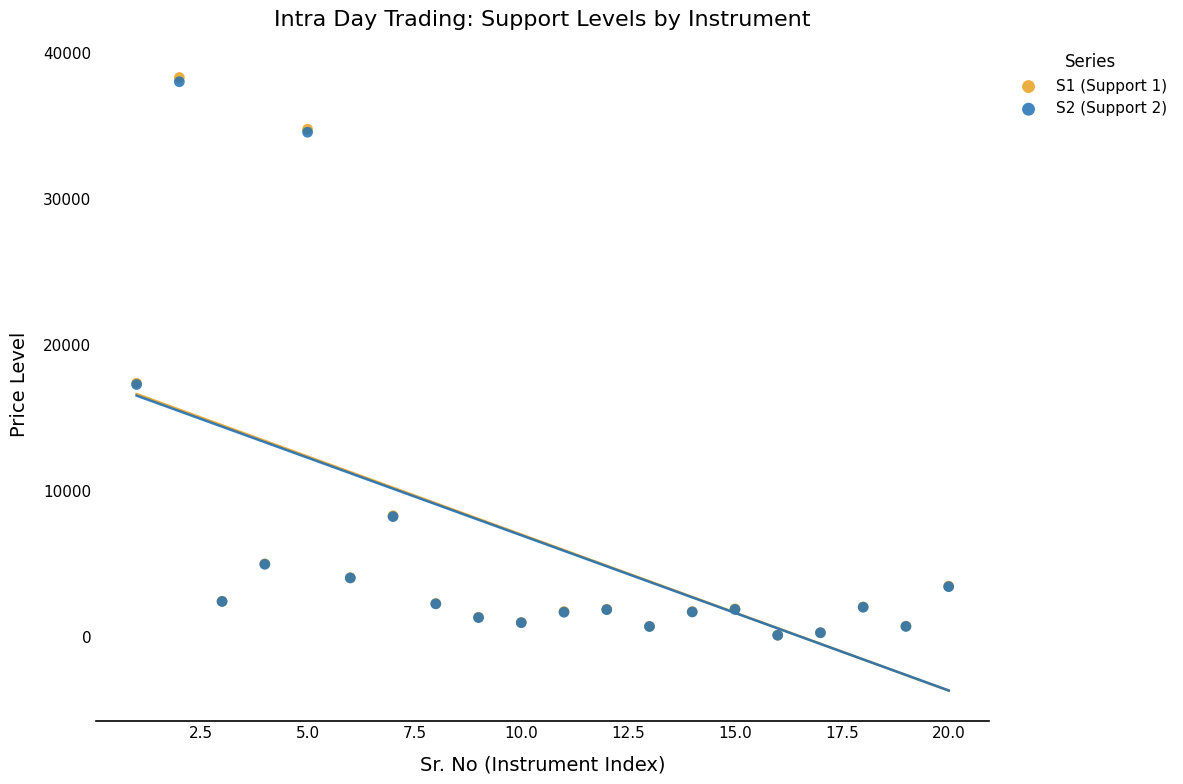

What are all the series names shown in the legend?

S1 (Support 1), S2 (Support 2)